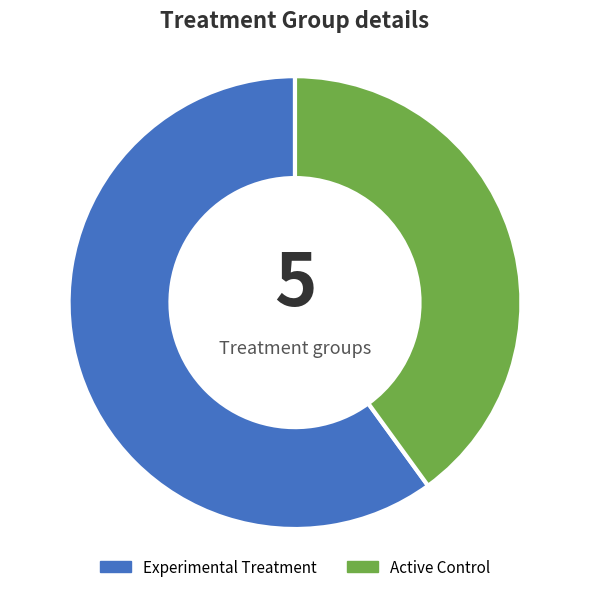

Rank the categories by value from highest to lowest.

Experimental Treatment, Active Control